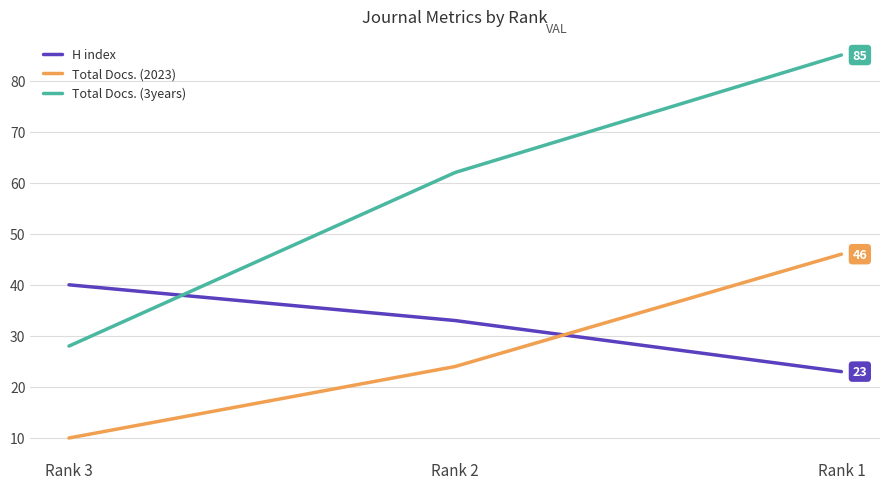

Is it true that H index equals 54 at Rank 3?

False